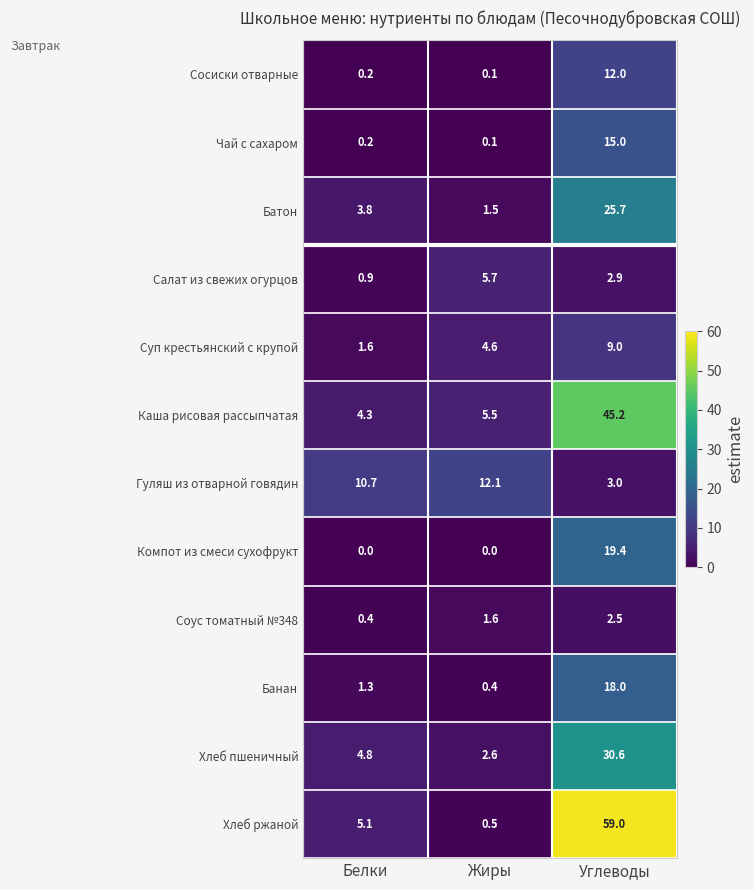

At which label is Гуляш из отварной говядин closest to 7?

Белки